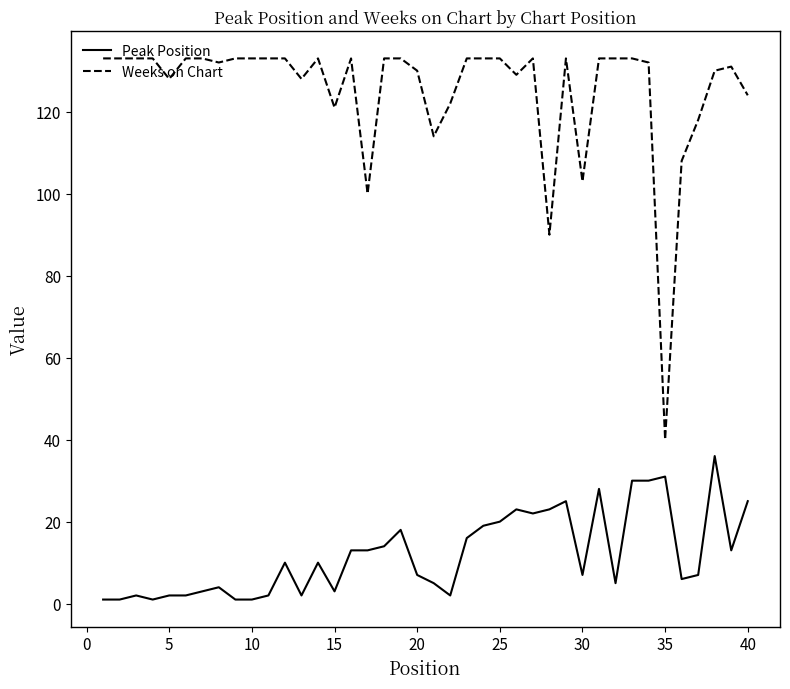

List the series in order of their overall mean, lowest first.

Peak Position, Weeks on Chart